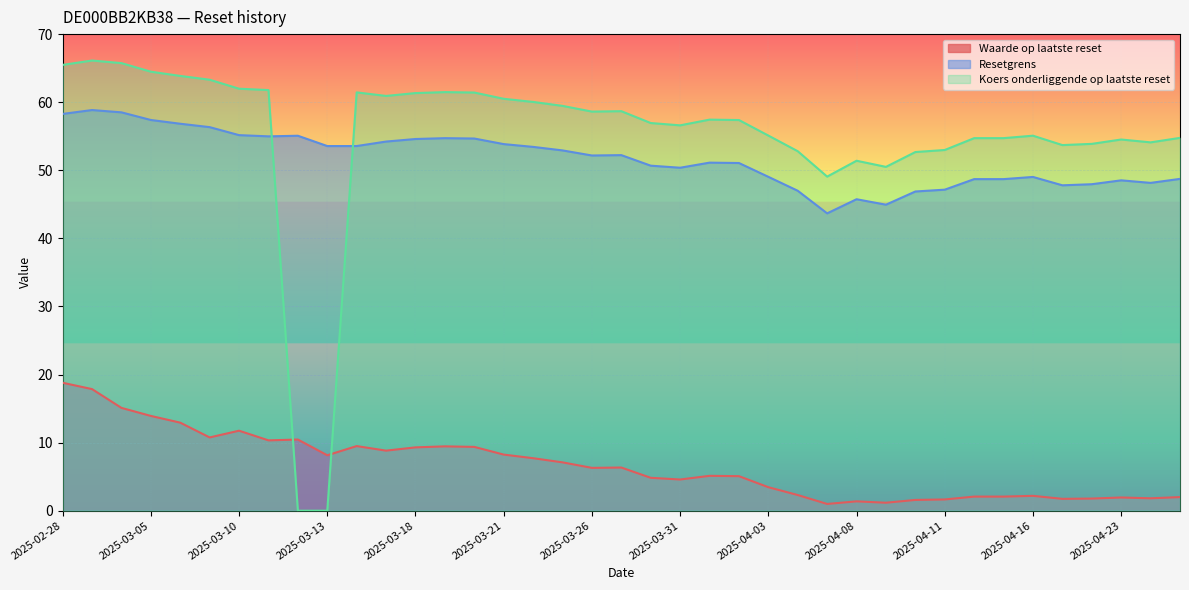

What is the maximum value for Koers onderliggende op laatste reset?

66.1